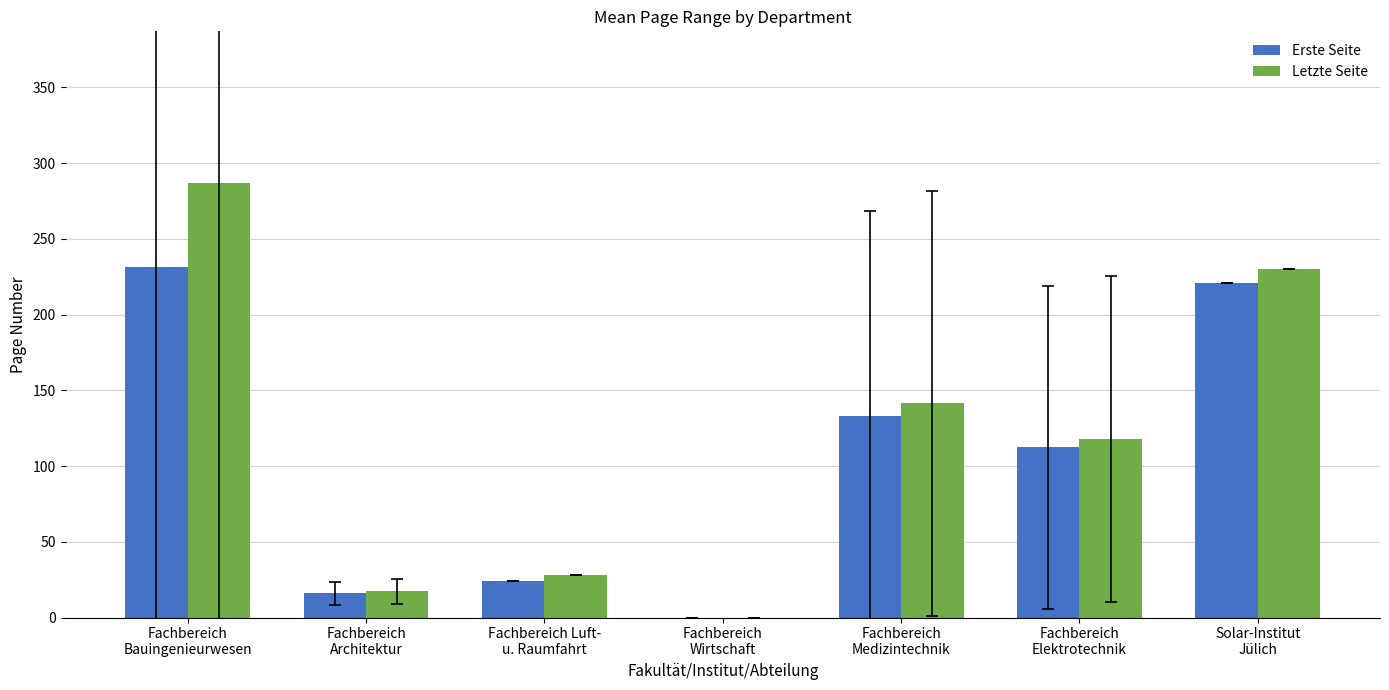

Where is Letzte Seite nearest to the value 143?

Fachbereich
Medizintechnik